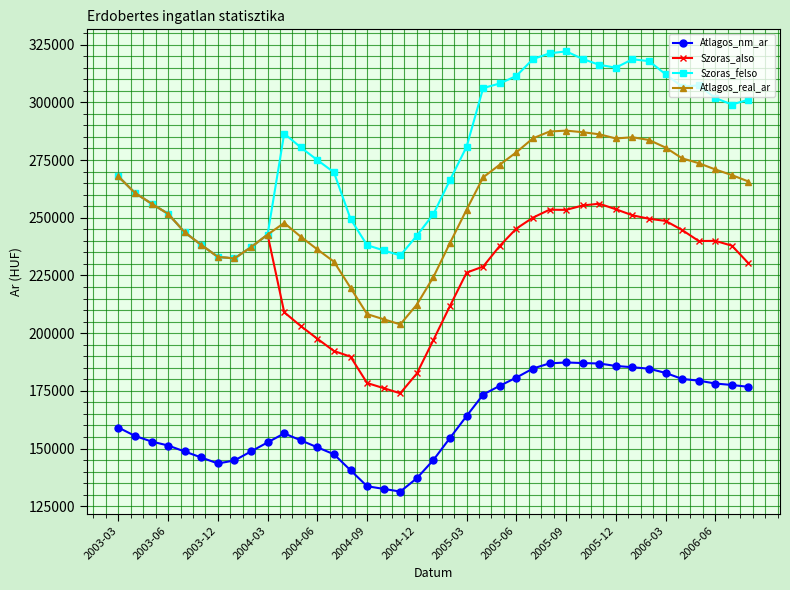

True or false: Atlagos_nm_ar and Szoras_also intersect in this chart.

False